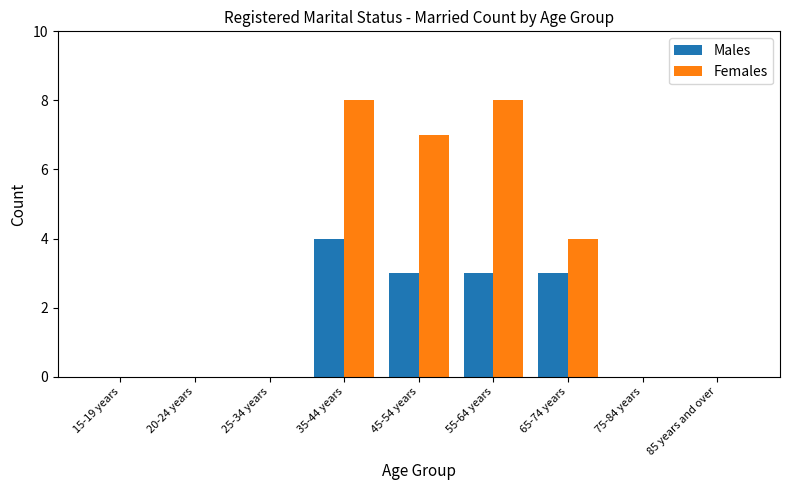

What is the sum of all Females values?

27